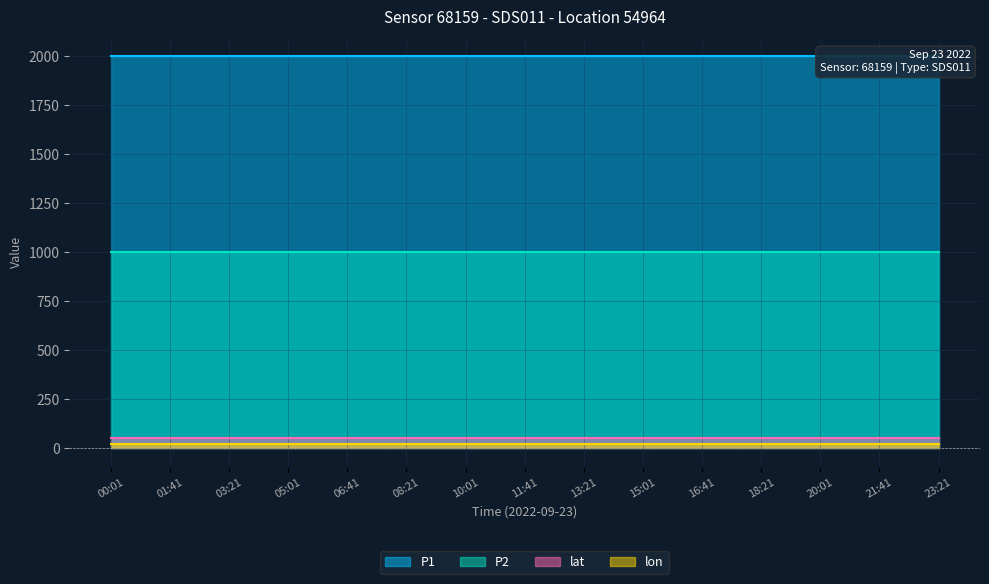

True or false: P1 and P2 cross at least once.

False